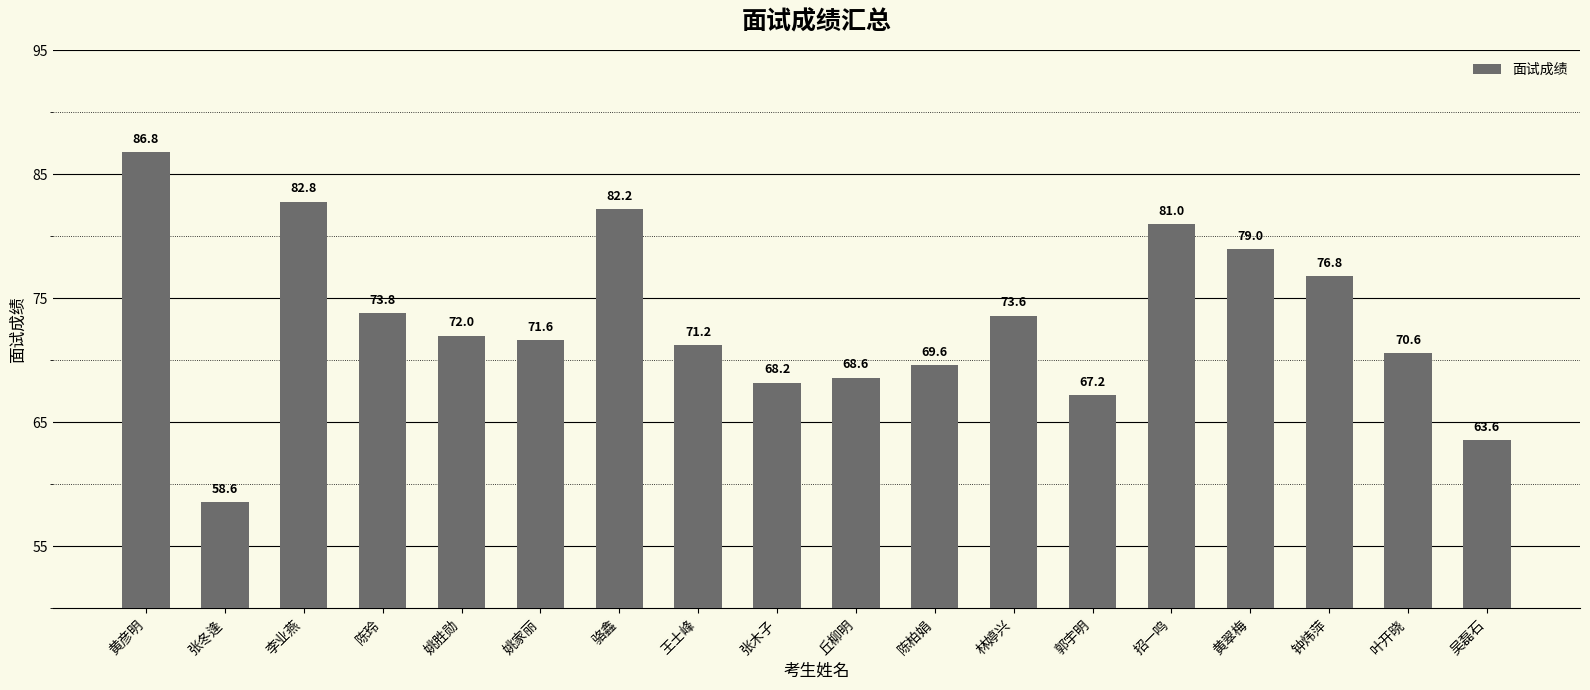

List the labels in order of value, largest first.

黄彦明, 李业燕, 骆鑫, 招一鸣, 黄翠梅, 钟炜萍, 陈玲, 林婷兴, 姚胜勋, 姚家丽, 王士峰, 叶开晓, 陈柏娟, 丘柳明, 张木子, 郭宇明, 吴磊石, 张冬逢